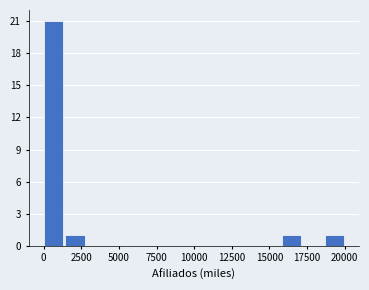

Read against the x-axis, roughly where is the centre of the tallest bar?

500